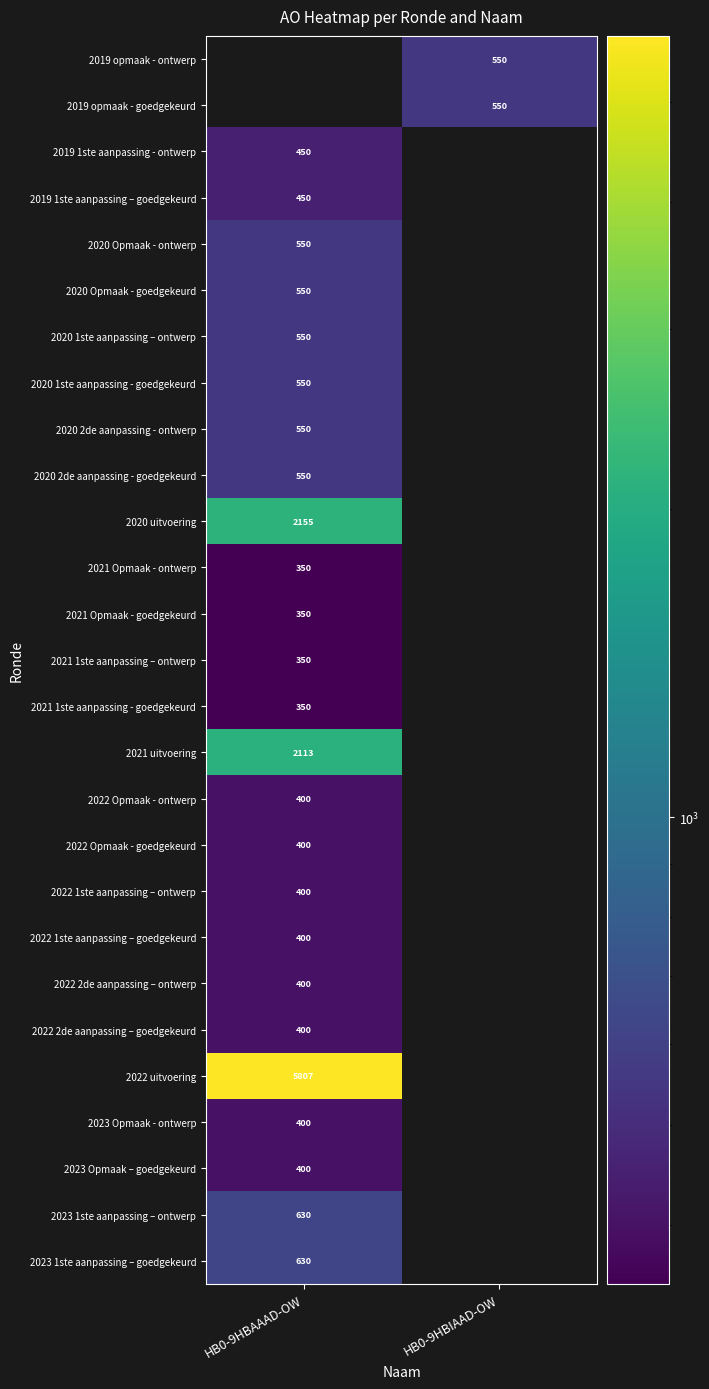

The value of 2020 uitvoering at HB0-9HBAAAD-OW is 3649. True or false?

False